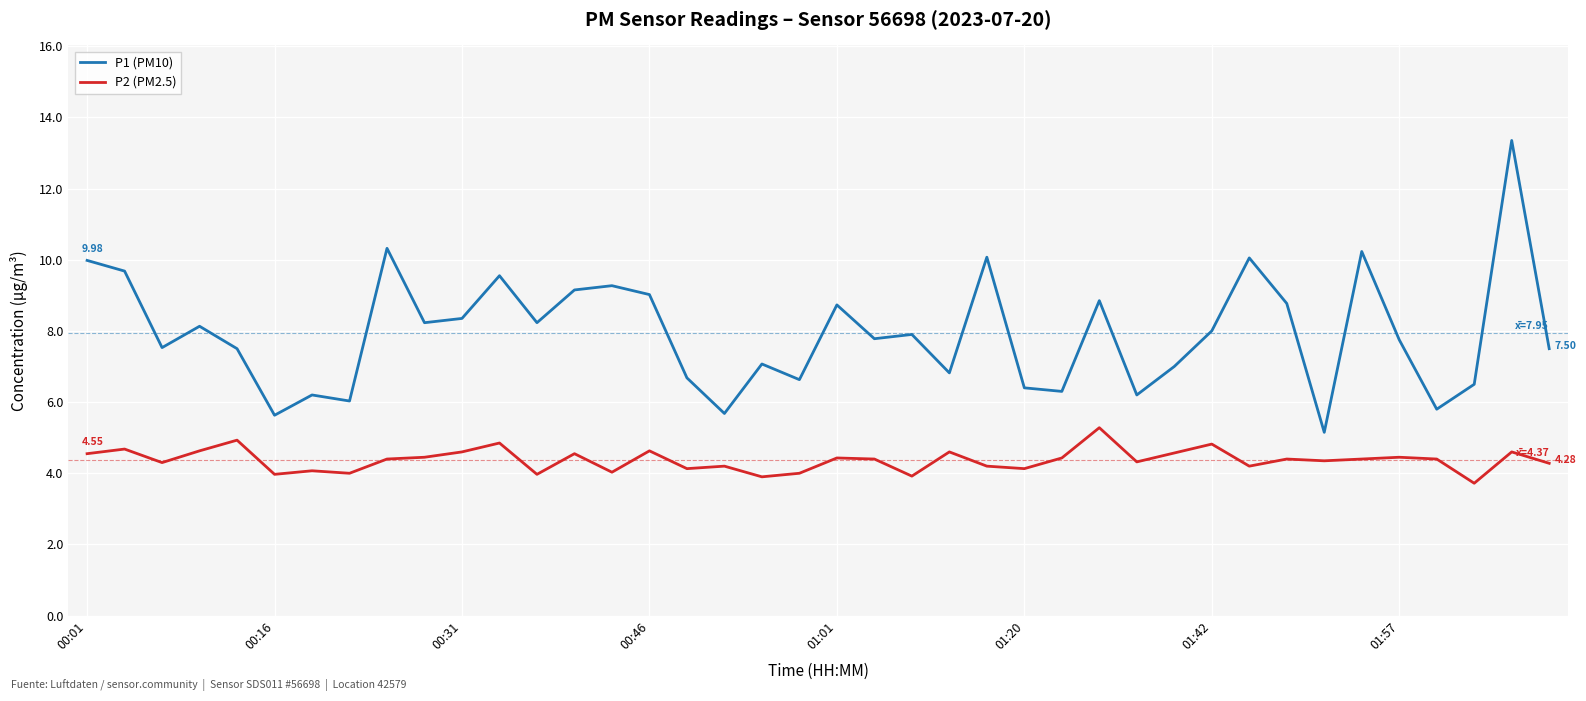

Which series has the largest total across all categories?

P1 (PM10)